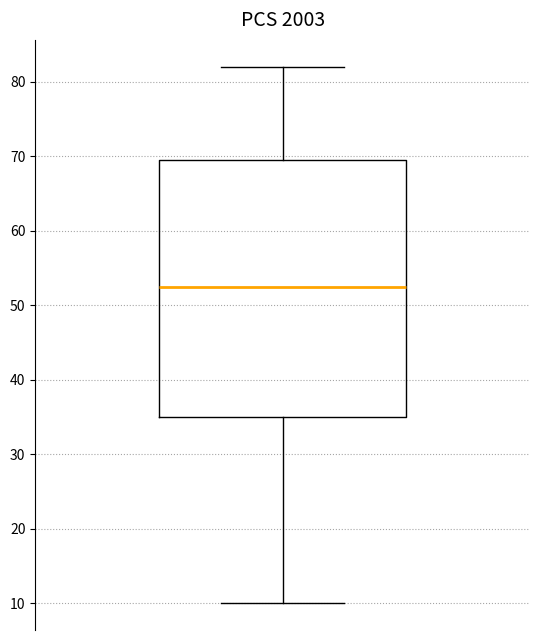

Read this box plot against the y-axis: the position of the median line, the range covered by the box, and the ends of both whiskers. The values are not printed on the chart, so give them approximately, as read against the axis.

median 53, box 35 to 70, whiskers 10 to 82